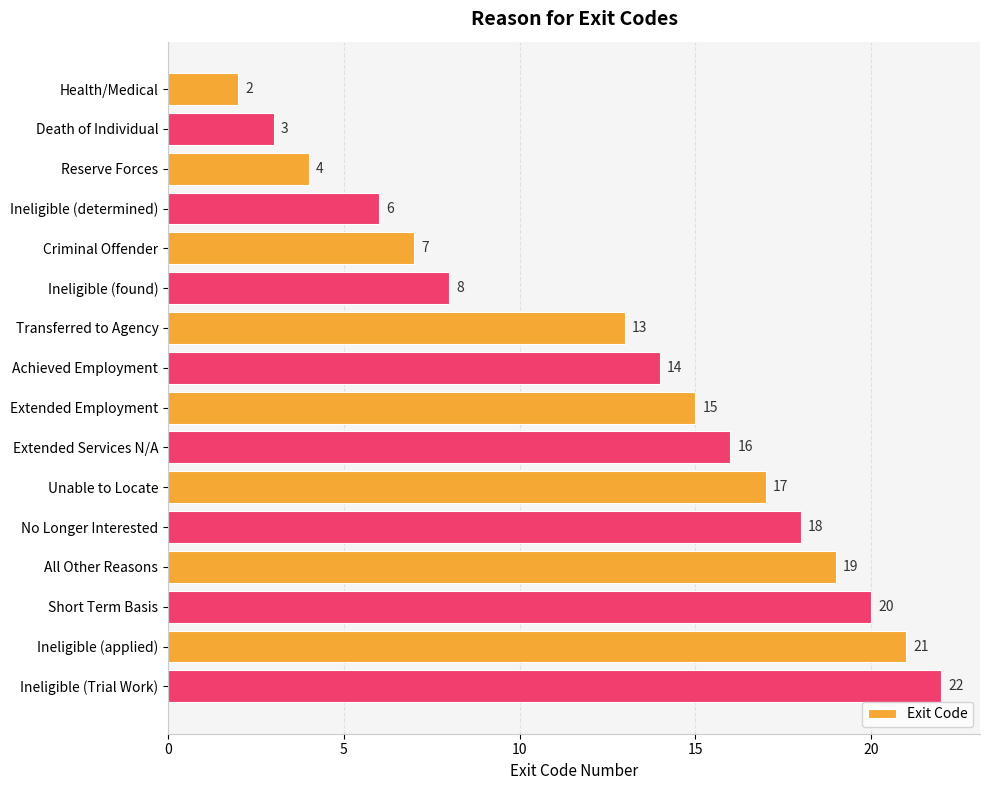

How many values are below 15?

8